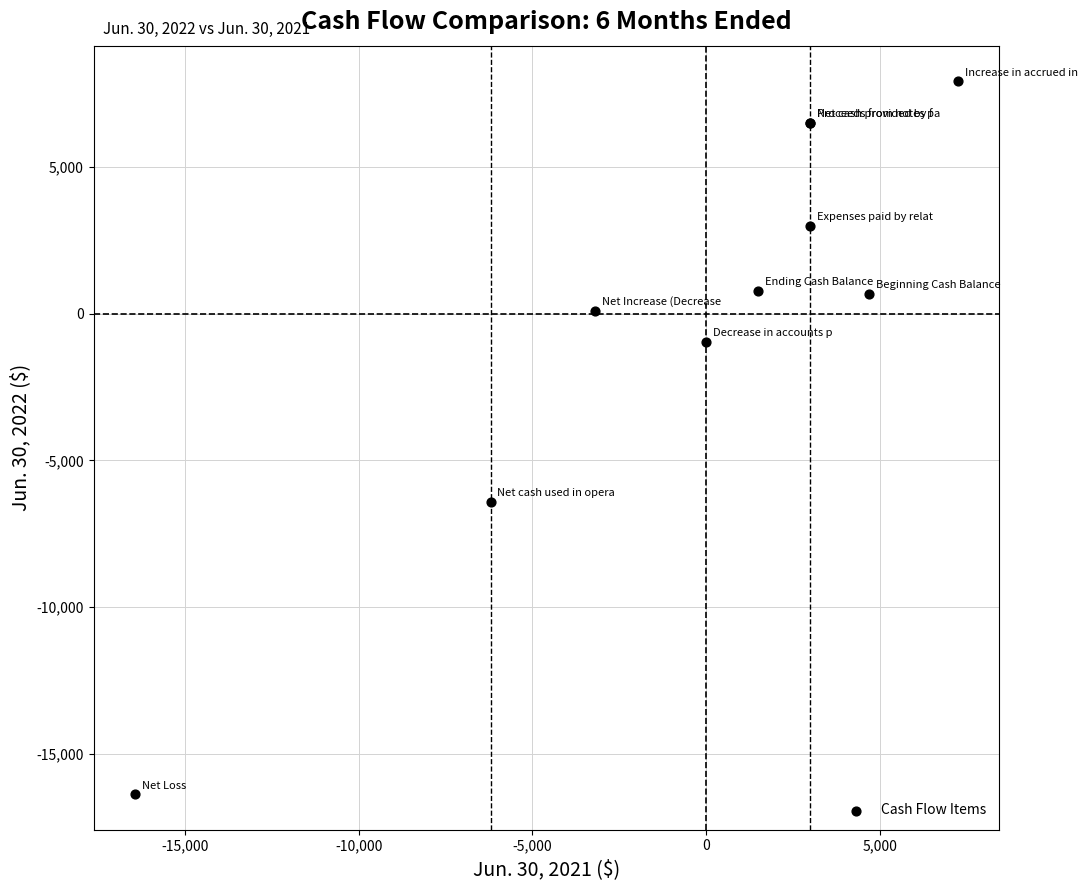

What Y value in the scatter plot is closest to -4225?

-6400